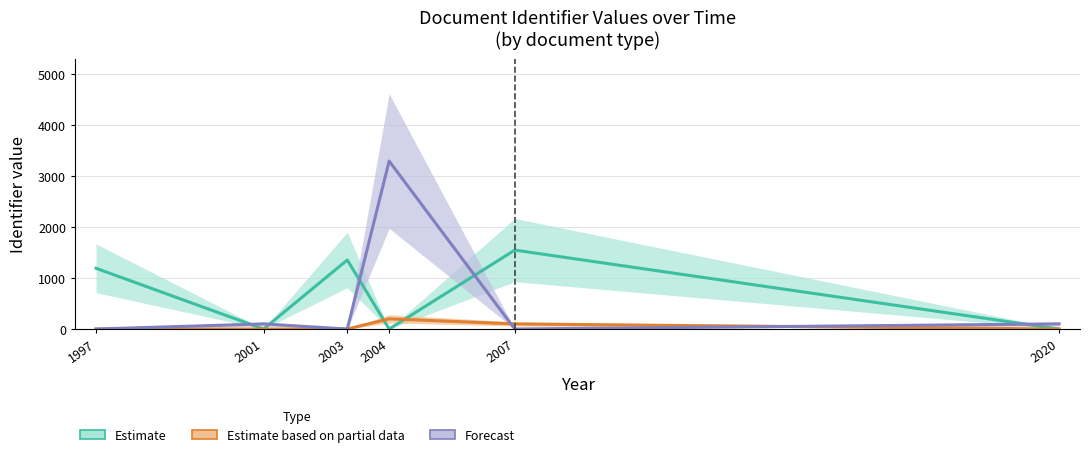

True or false: Forecast and Estimate cross at least once.

True